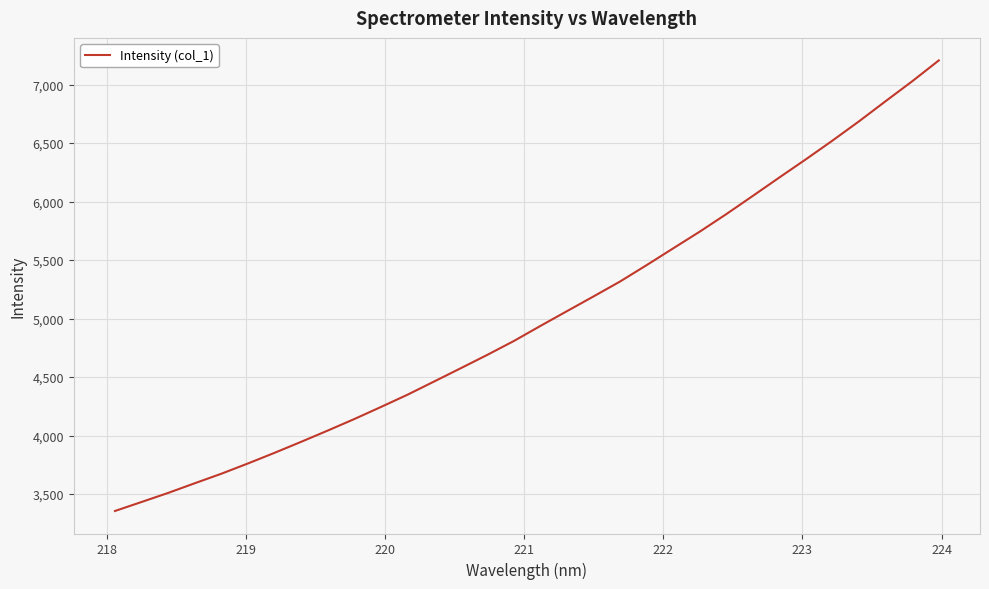

What is the greatest value displayed?

7206.5